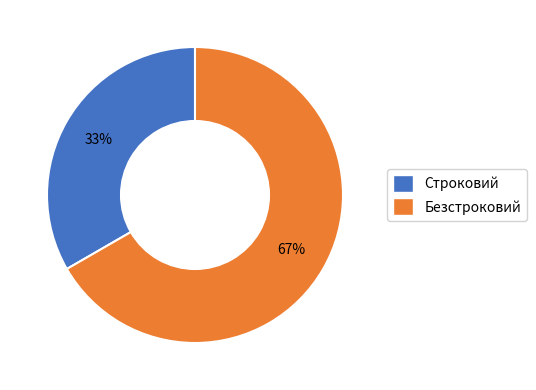

How many segments does this pie chart have?

2